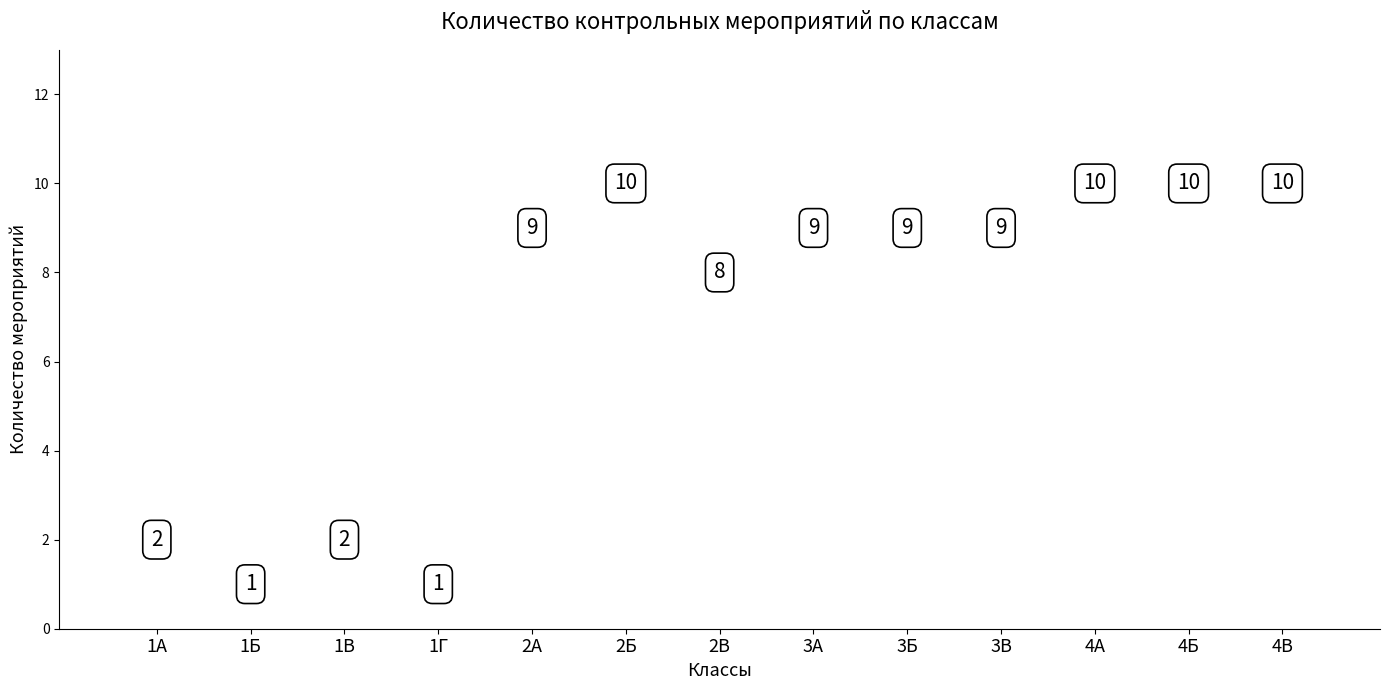

What is the ratio of the value at 3Б to the value at 1В?

4.5